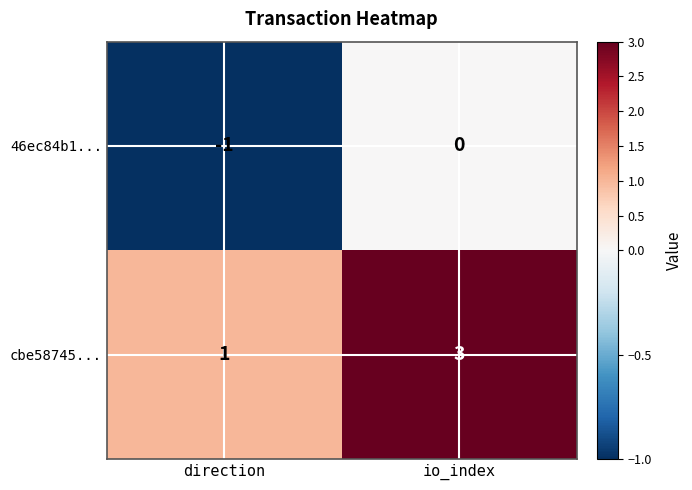

Where is cbe58745... nearest to the value 2?

direction